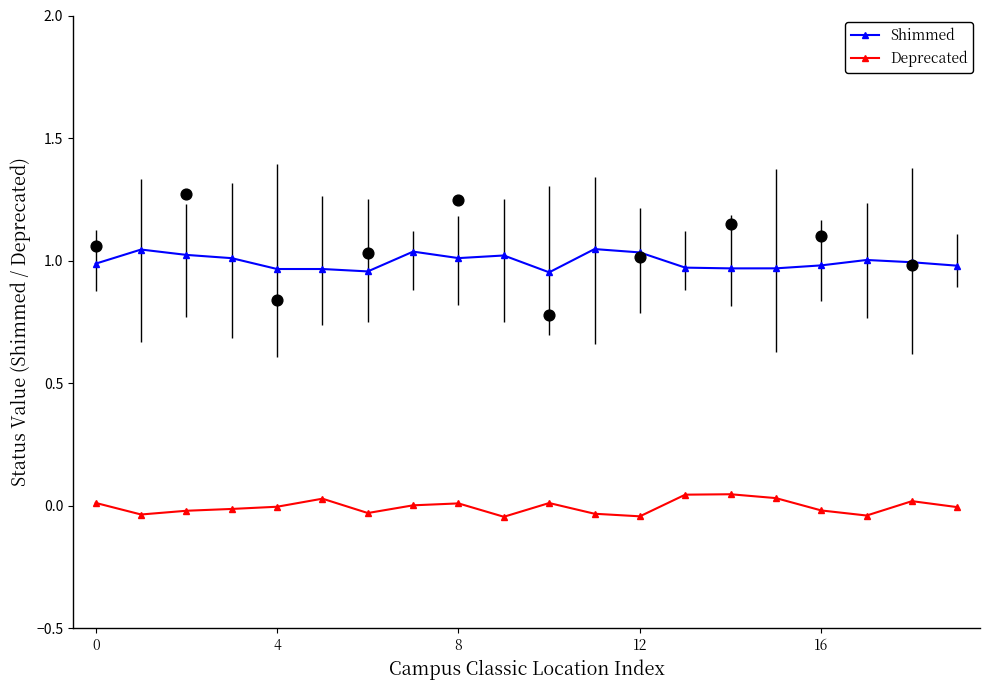

What is the total value across all series at 10?

1.0